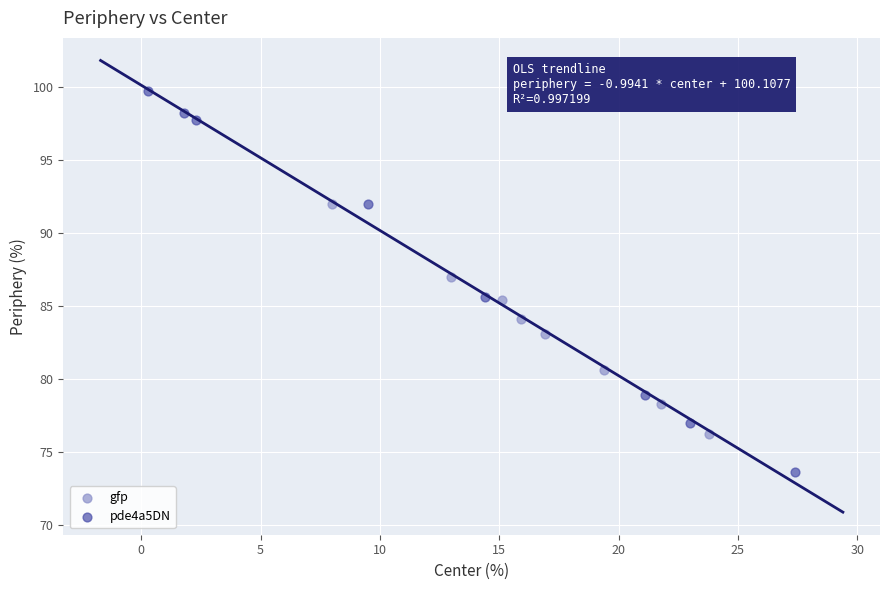

Which series contains the highest Y value?

pde4a5DN